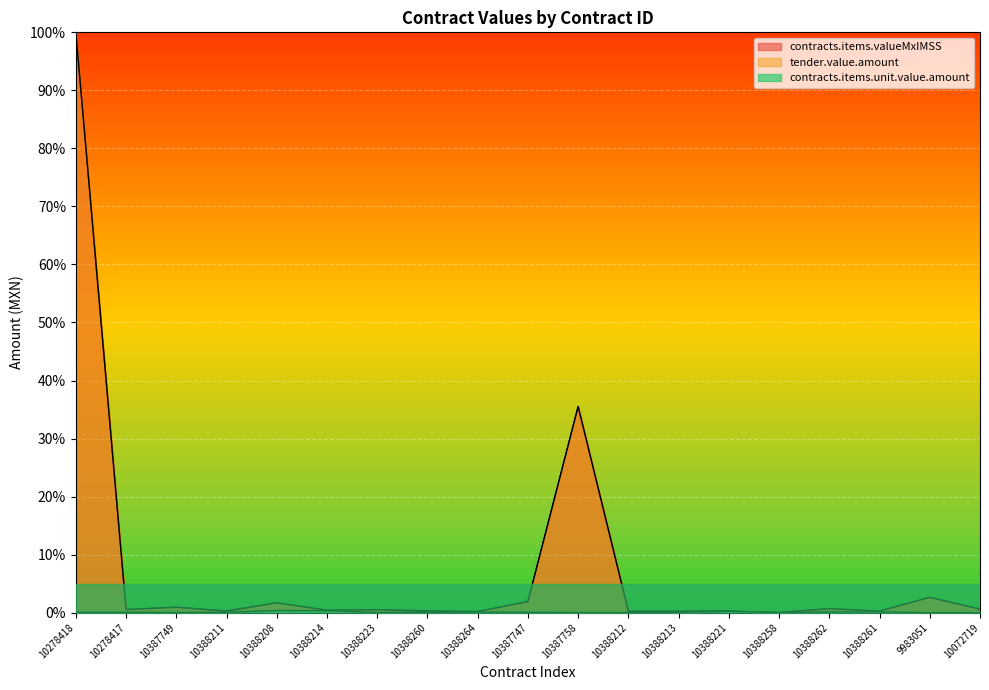

The contracts.items.unit.value.amount series shows 0.0 at 10387758. True or false?

True